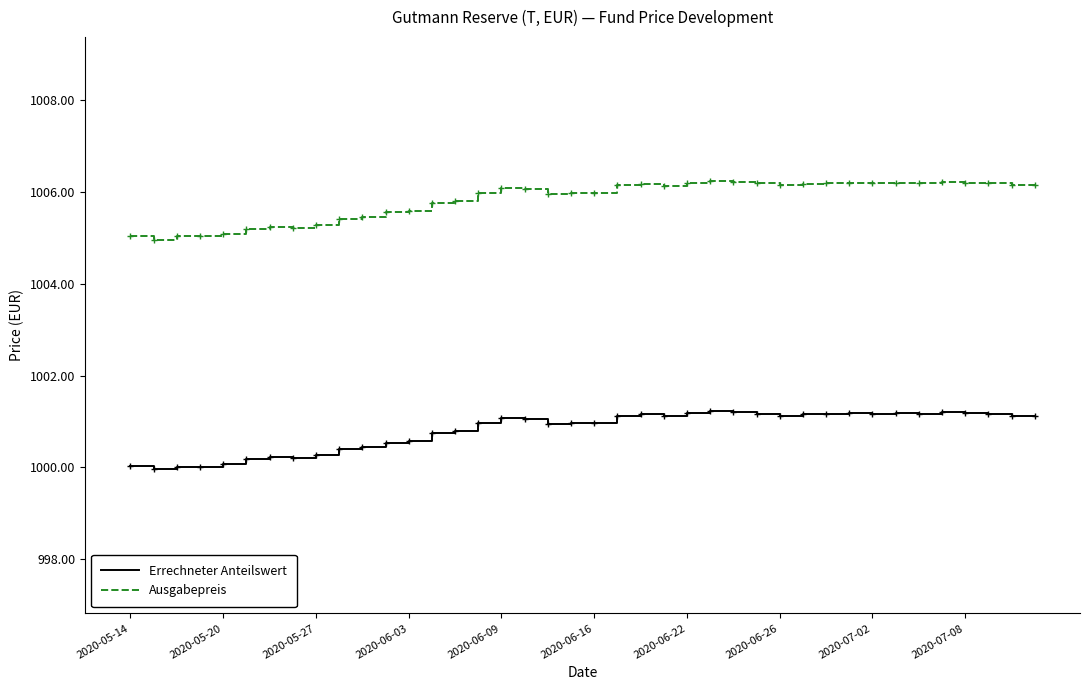

What is the highest value of the Ausgabepreis series?

1006.2